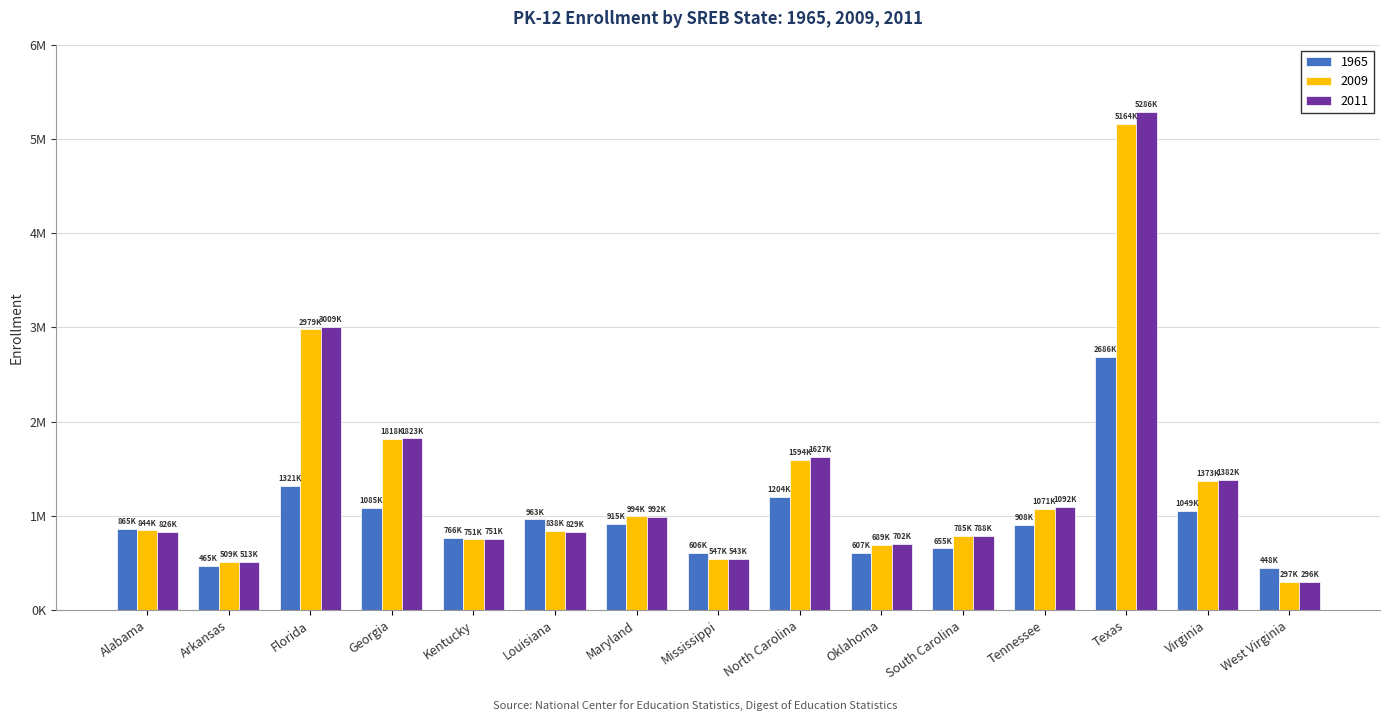

Which label corresponds to the smallest value in the chart?

West Virginia